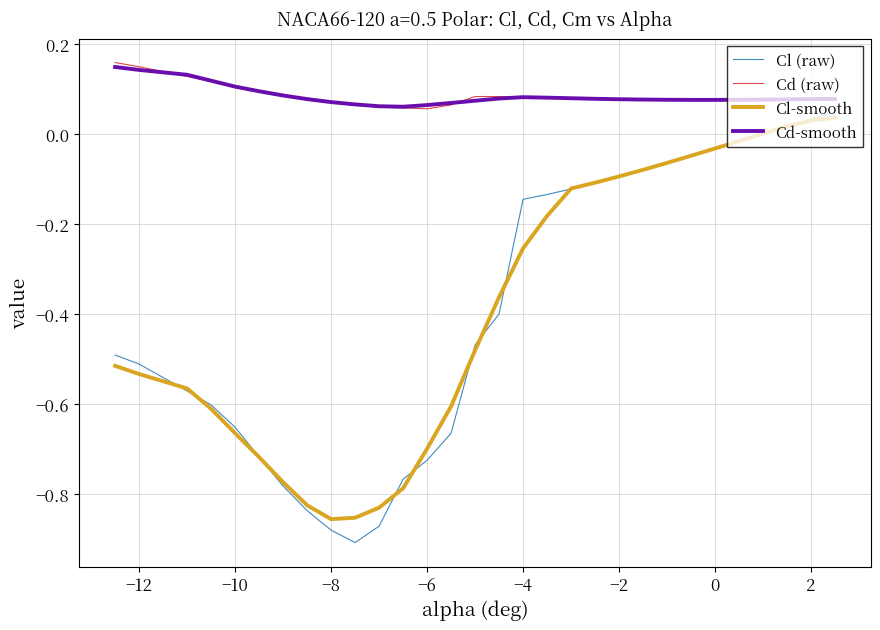

Which series has the largest range (max minus min)?

Cl (raw)